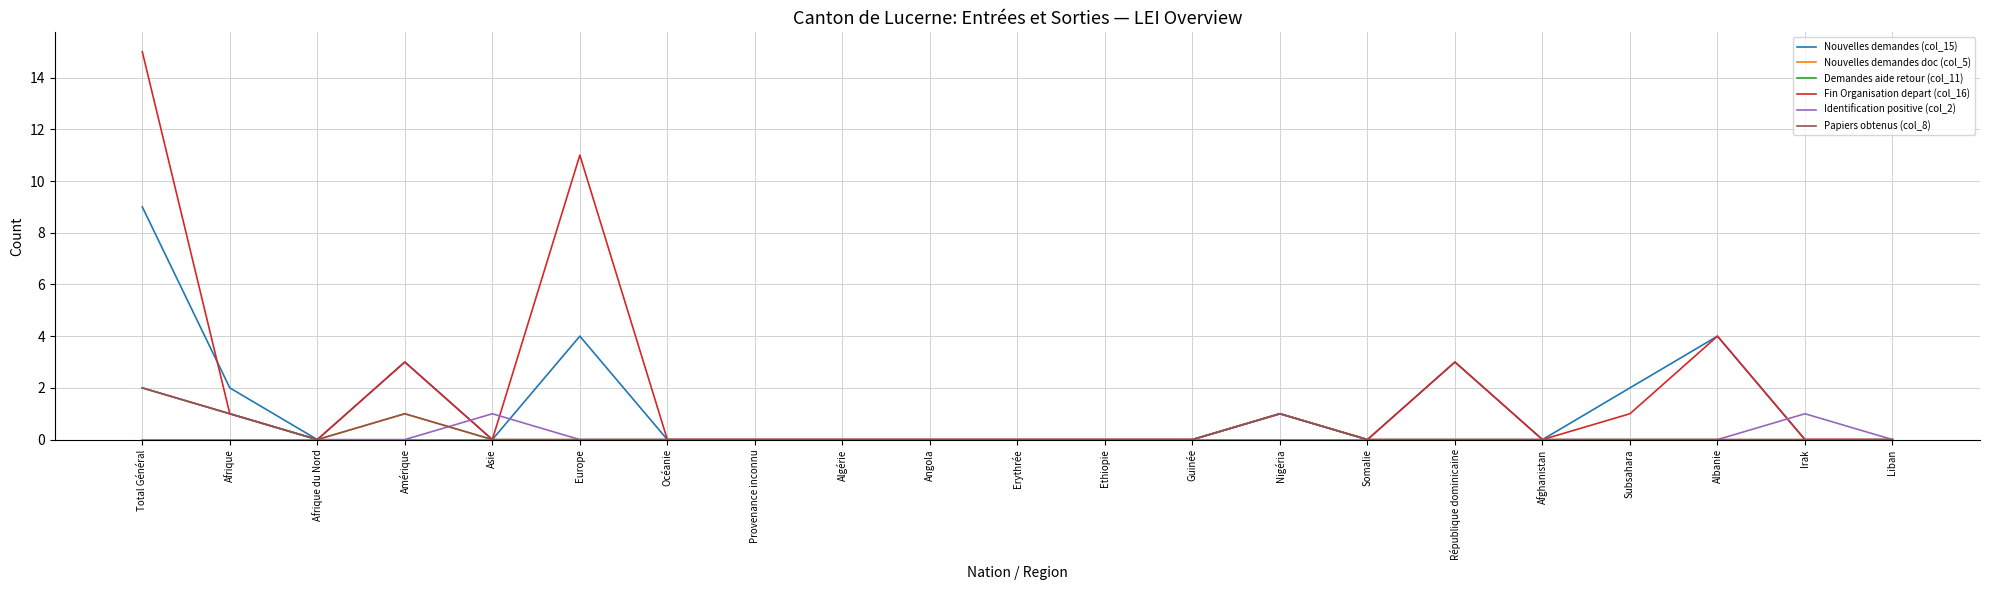

In Nouvelles demandes (col_15), how many points are lower than both neighbors (excluding endpoints)?

4